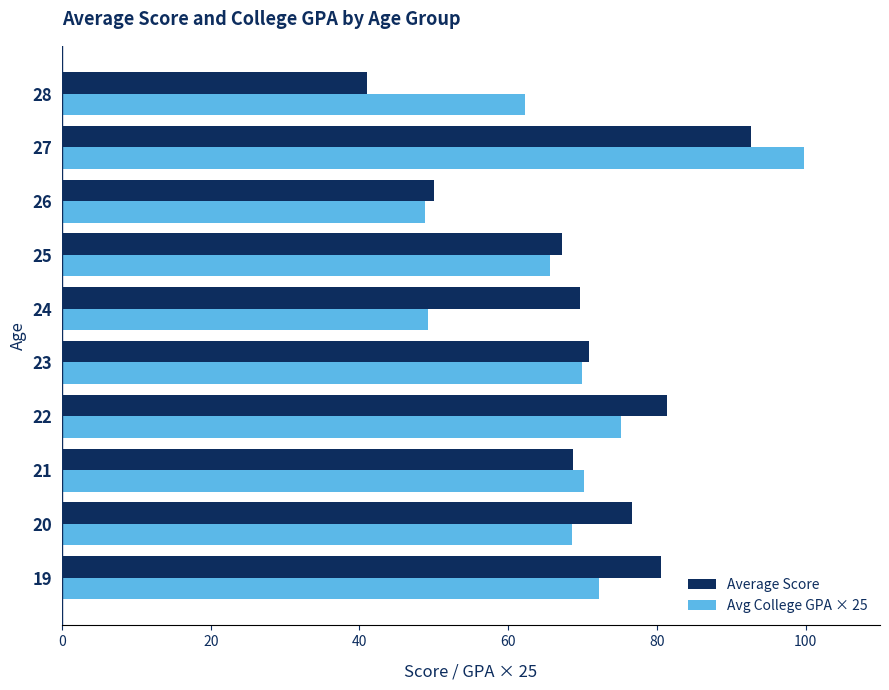

How many data points does each series have?

10